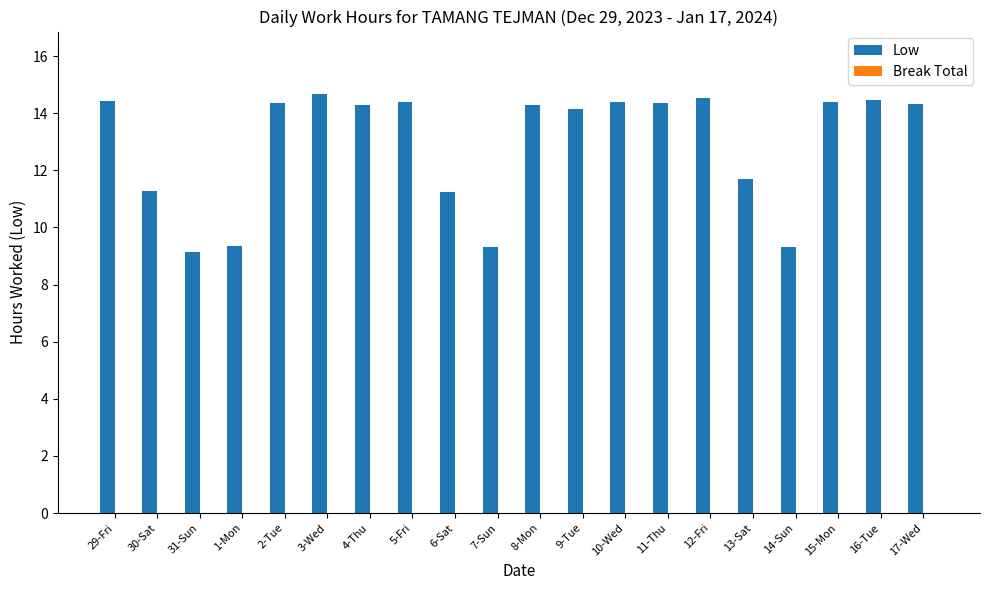

True or false: the data shows 14.4 at 15-Mon.

True